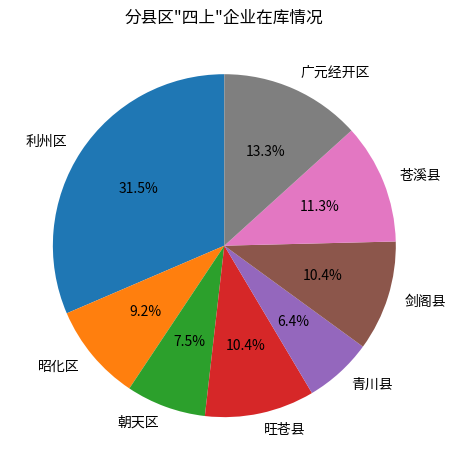

How many slices are in this pie chart?

8